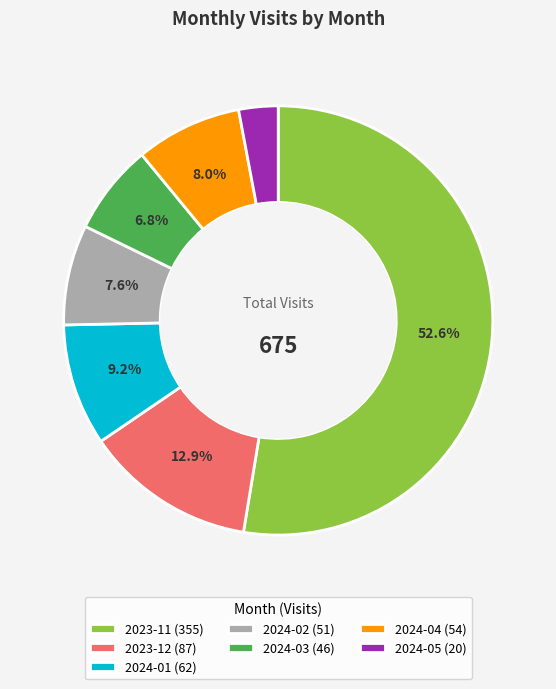

What is the smallest slice in the pie chart?

2024-05